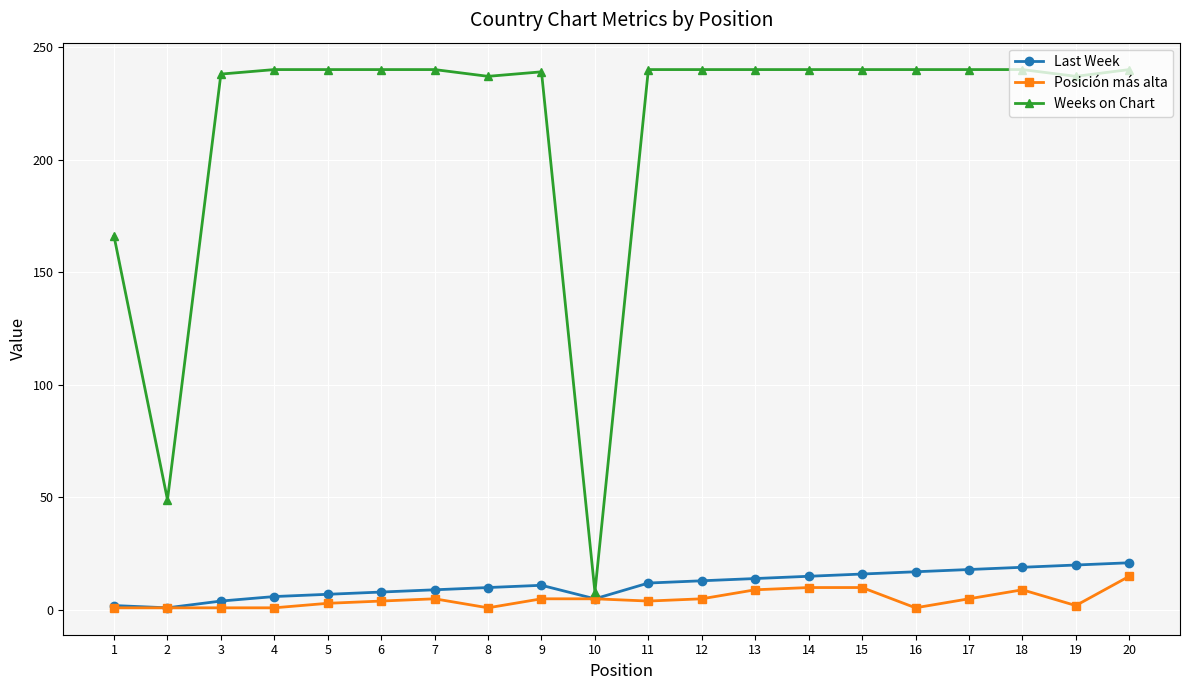

Does the chart have visible grid lines?

Yes